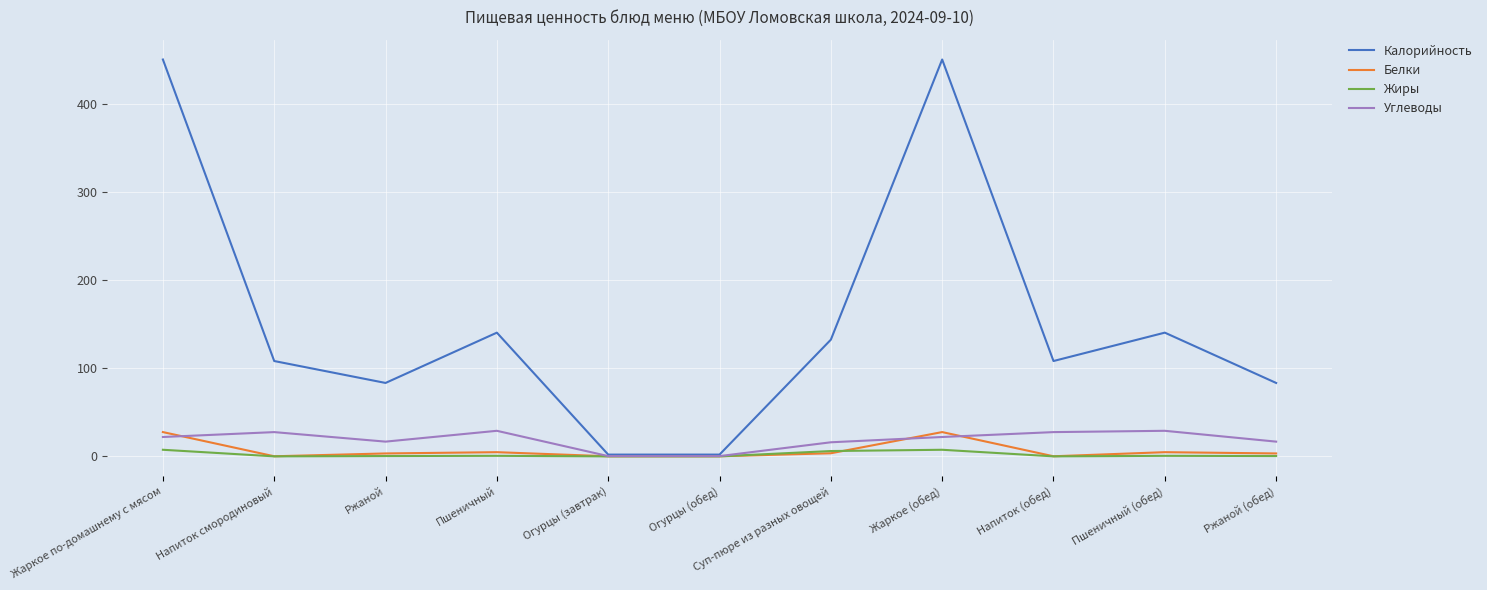

Which series has the widest spread of values?

Калорийность